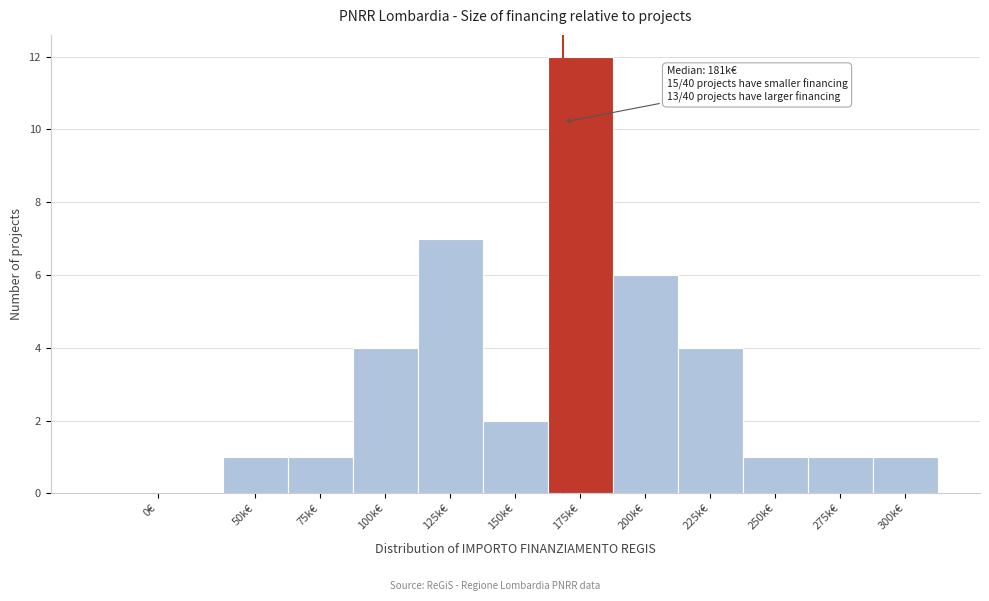

Reading right to left, list all the values displayed in this chart.

300k€=1	275k€=1	250k€=1	225k€=4	200k€=6	175k€=12	150k€=2	125k€=7	100k€=4	75k€=1	50k€=1	0€=0